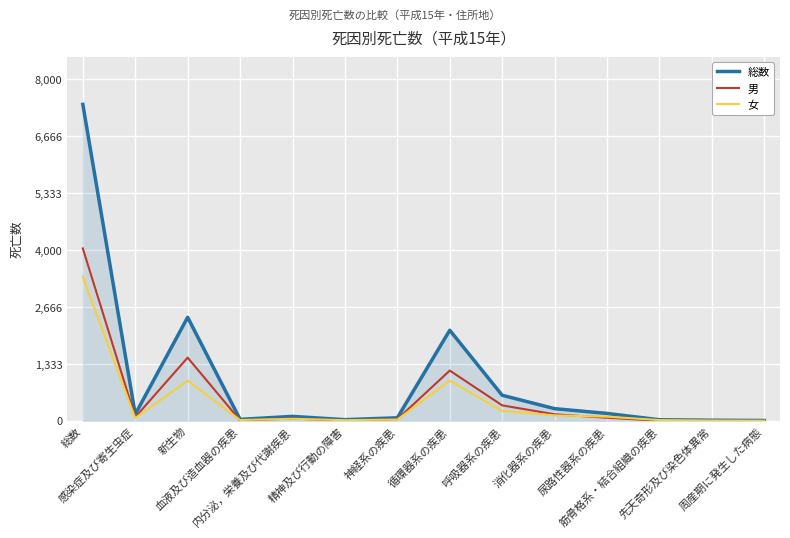

At which category does 総数 reach its first local valley?

感染症及び寄生虫症